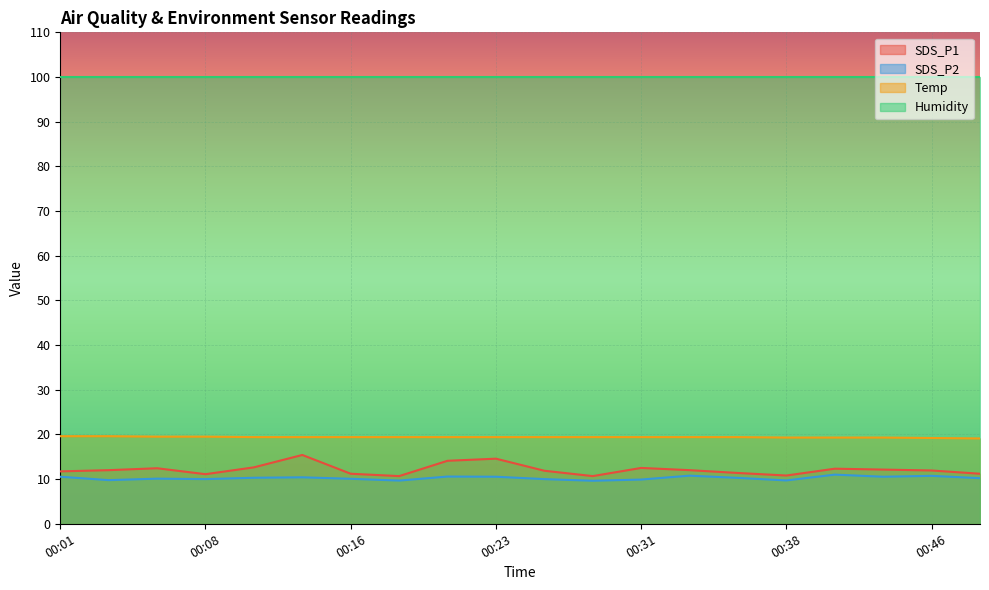

What is the sum of all Temp values?

387.8